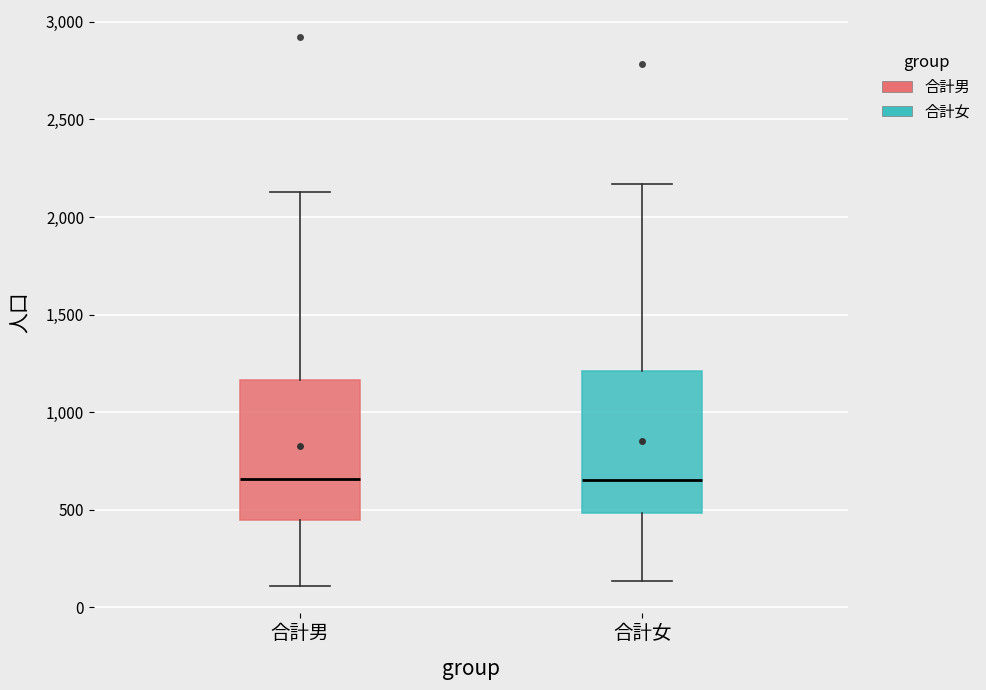

Reading left to right, read every box against the y-axis: the position of its median line, the range the box covers, and the ends of its whiskers. The values are not printed on the chart, so give them approximately, as read against the axis.

合計男: median 650, box 450 to 1150, whiskers 100 to 2150
合計女: median 650, box 500 to 1200, whiskers 150 to 2150